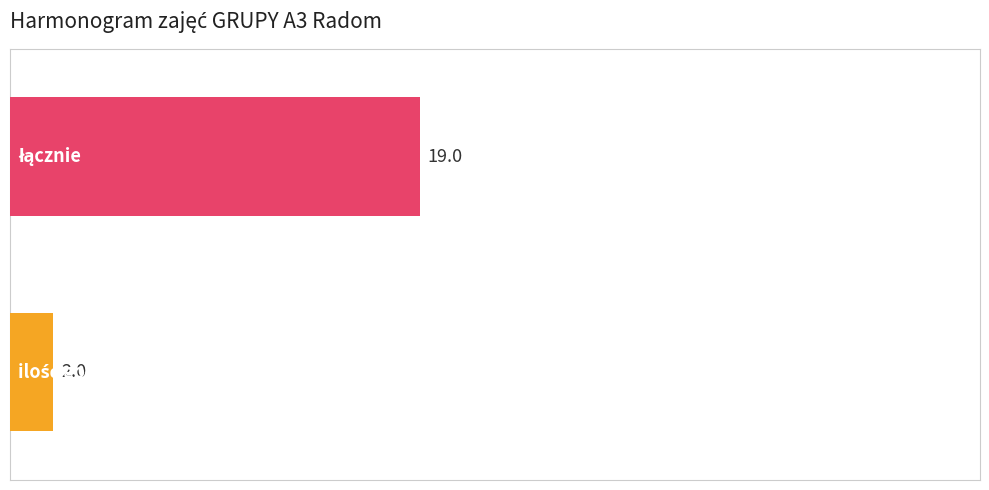

What is the greatest value displayed?

19